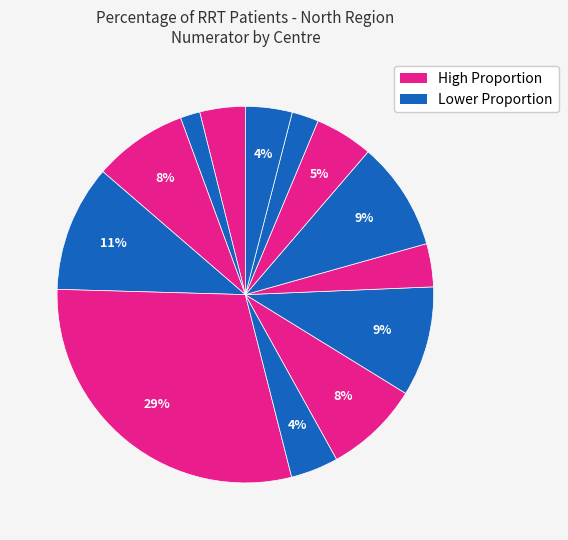

How many slices are in this pie chart?

13